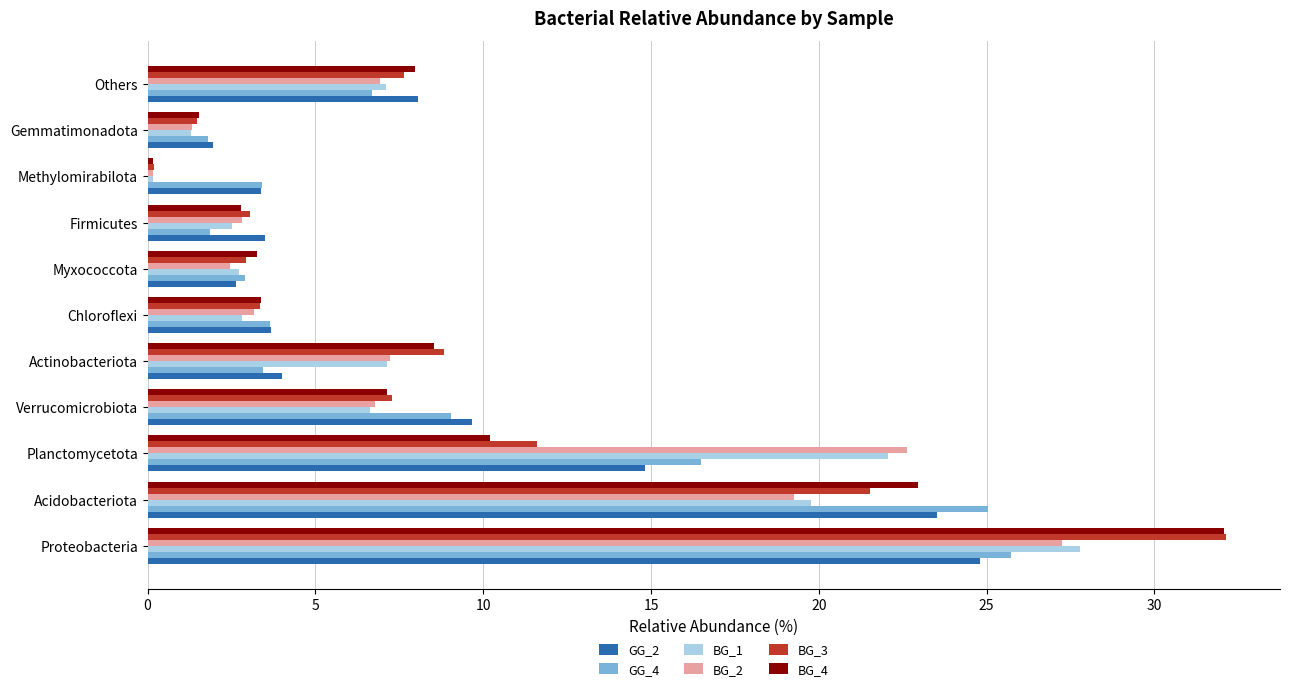

What is the difference between the highest and lowest values at Proteobacteria?

7.3